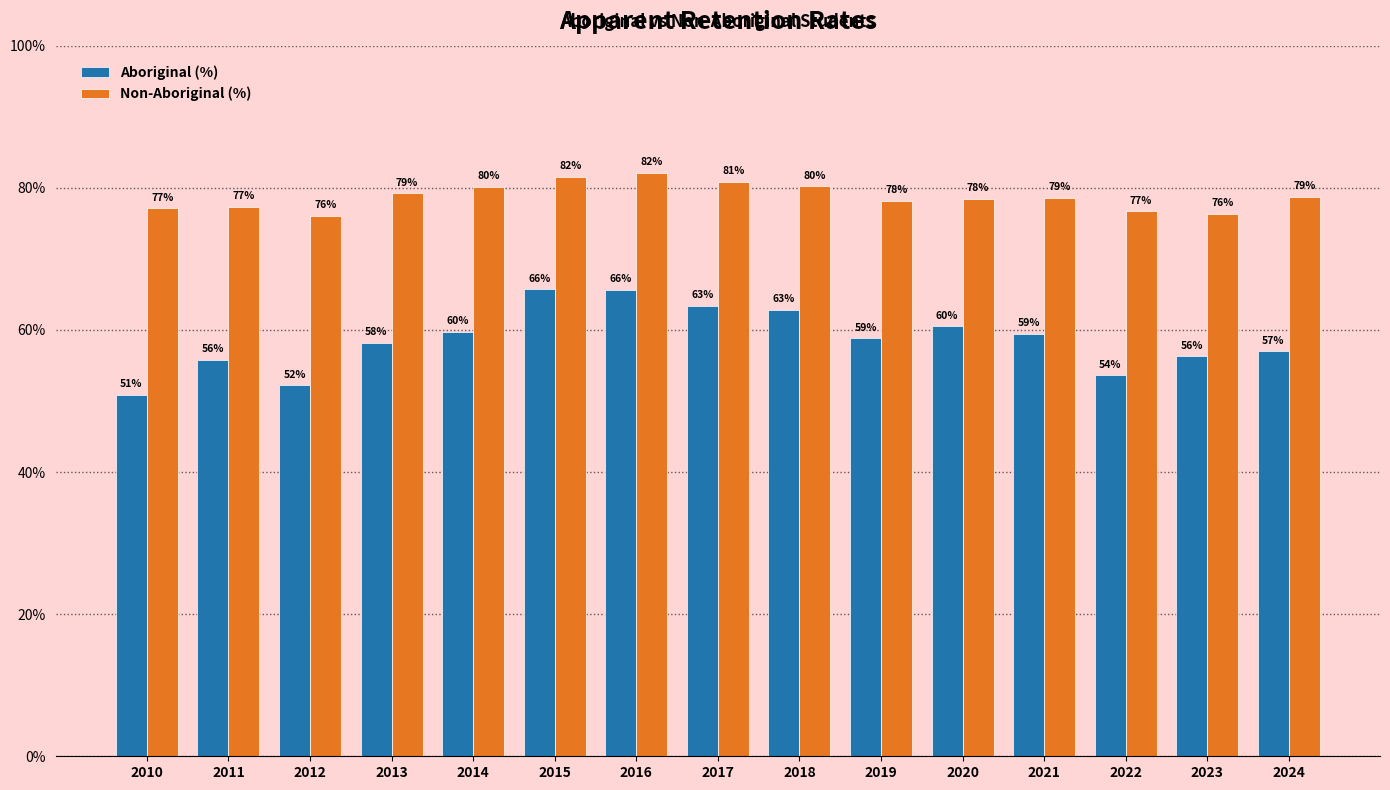

Are the bars horizontal?

No